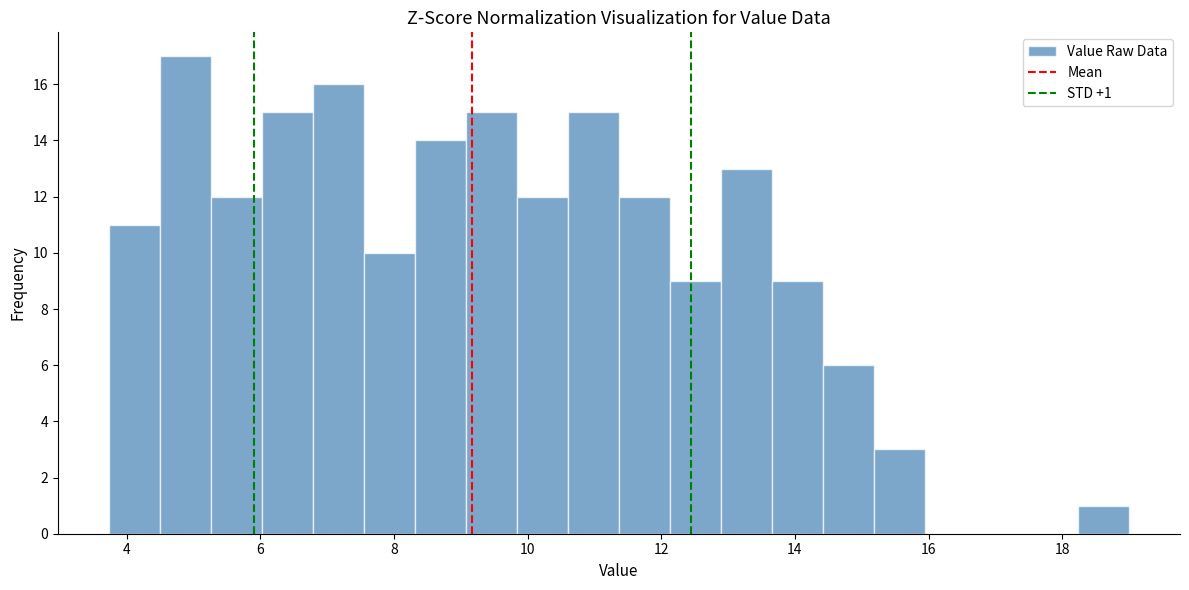

Around what value on the x-axis is the tallest bar? Give the approximate position of its centre, as read against the axis.

4.8